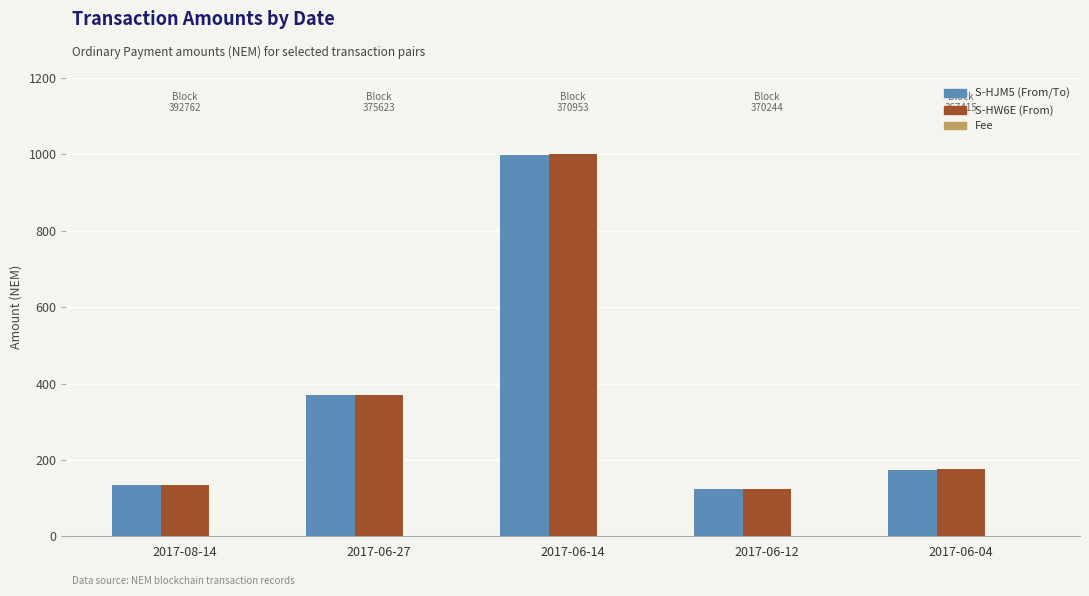

The value of S-HW6E (From) at 2017-08-14 is 31.1. True or false?

False